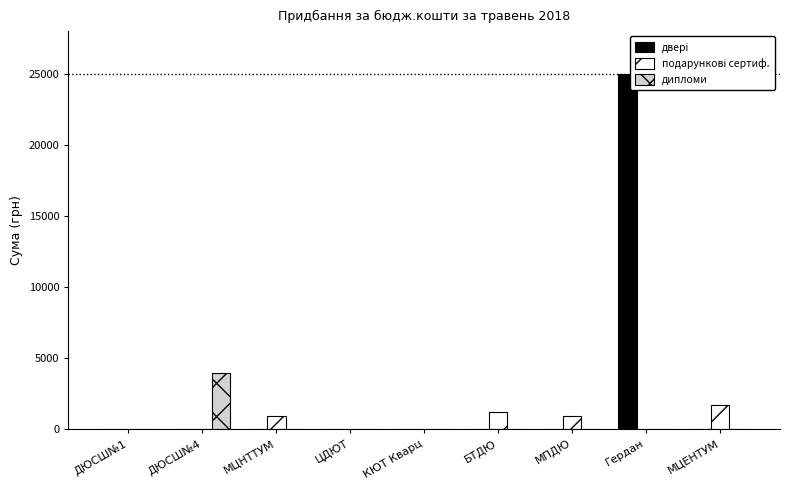

Which category has the highest value in the подарункові сертиф. series?

МЦЕНТУМ